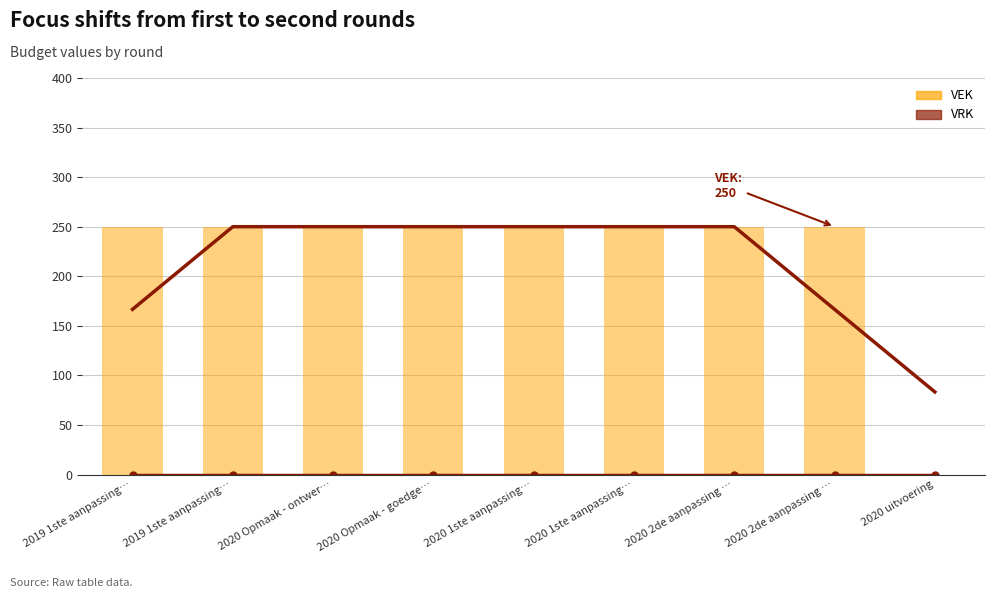

Which series has the widest spread of values?

VEK